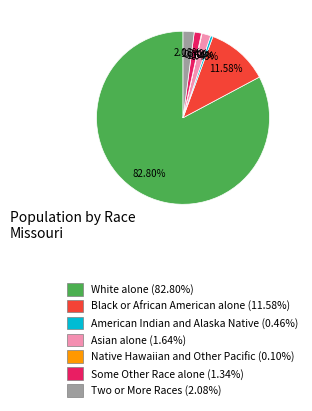

Do American Indian and Alaska Native and Asian alone together represent more than half of the pie?

No